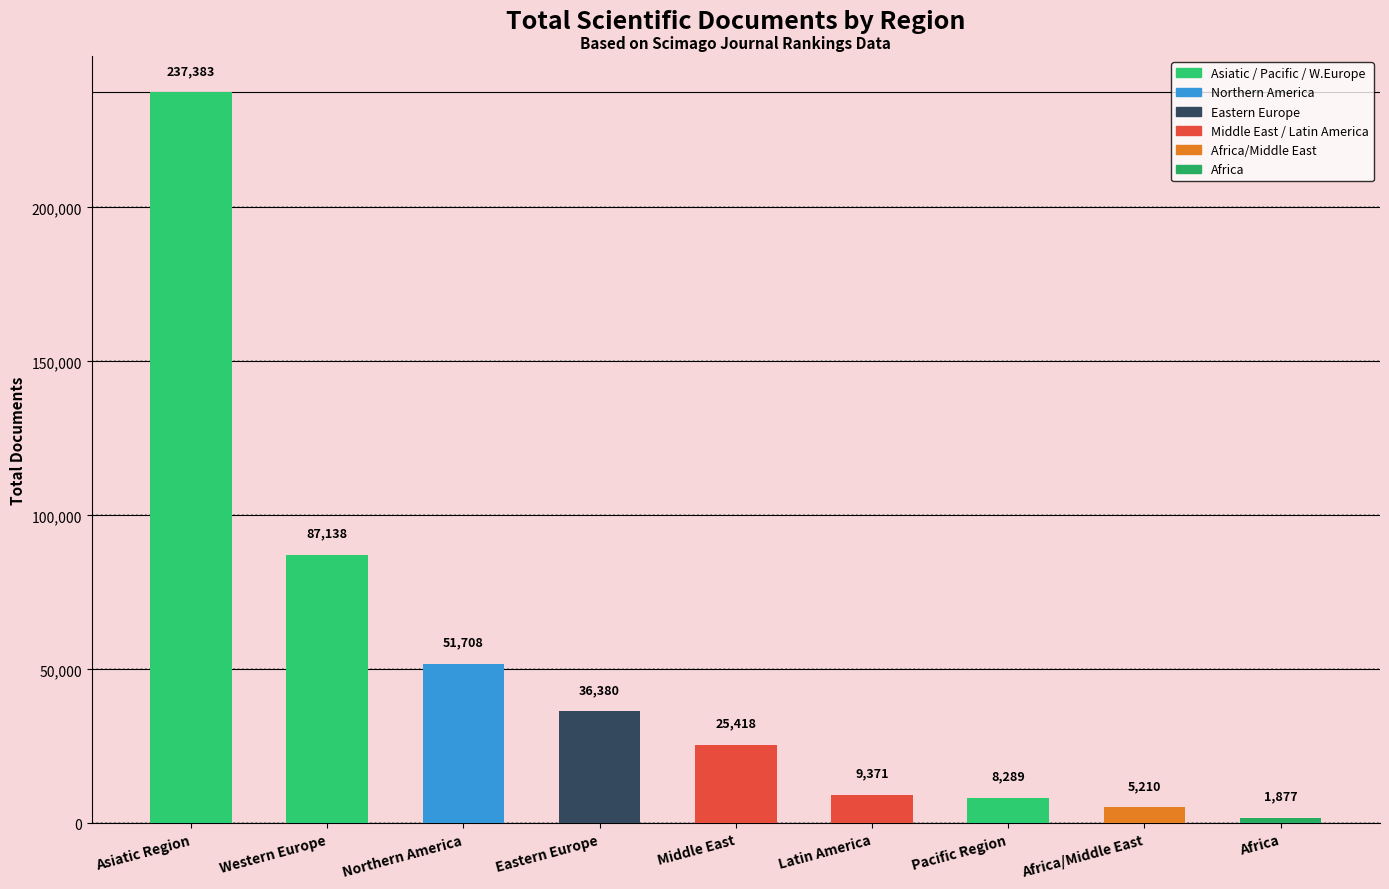

Reading left to right, what are all the values shown in this chart?

237383	87138	51708	36380	25418	9371	8289	5210	1877